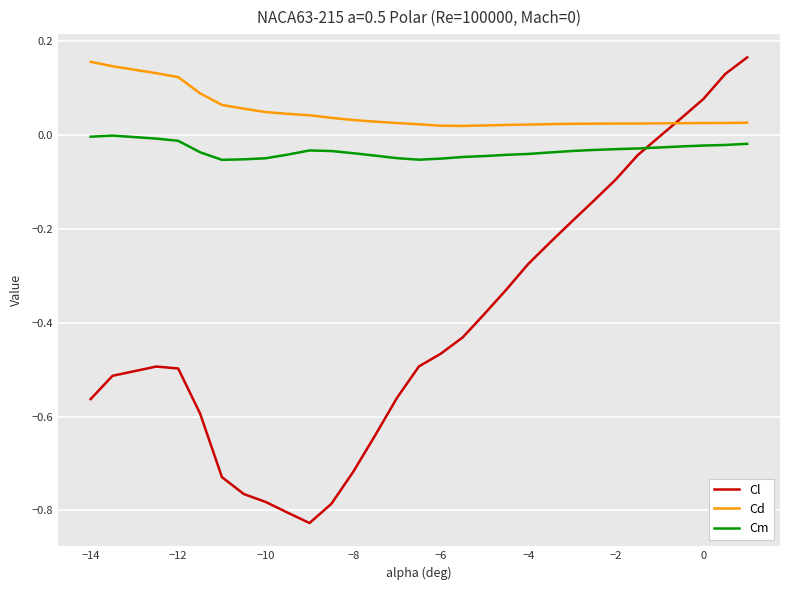

What is the difference between the maximum and minimum values in the Cl series?

1.0